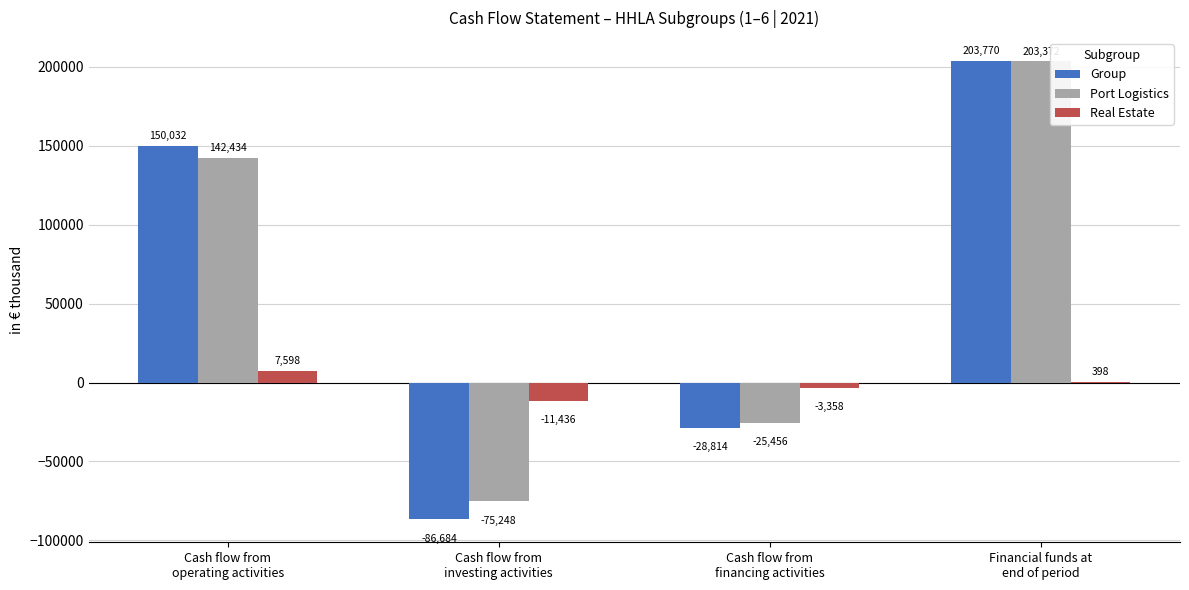

Where is Real Estate nearest to the value -1919?

Cash flow from
financing activities